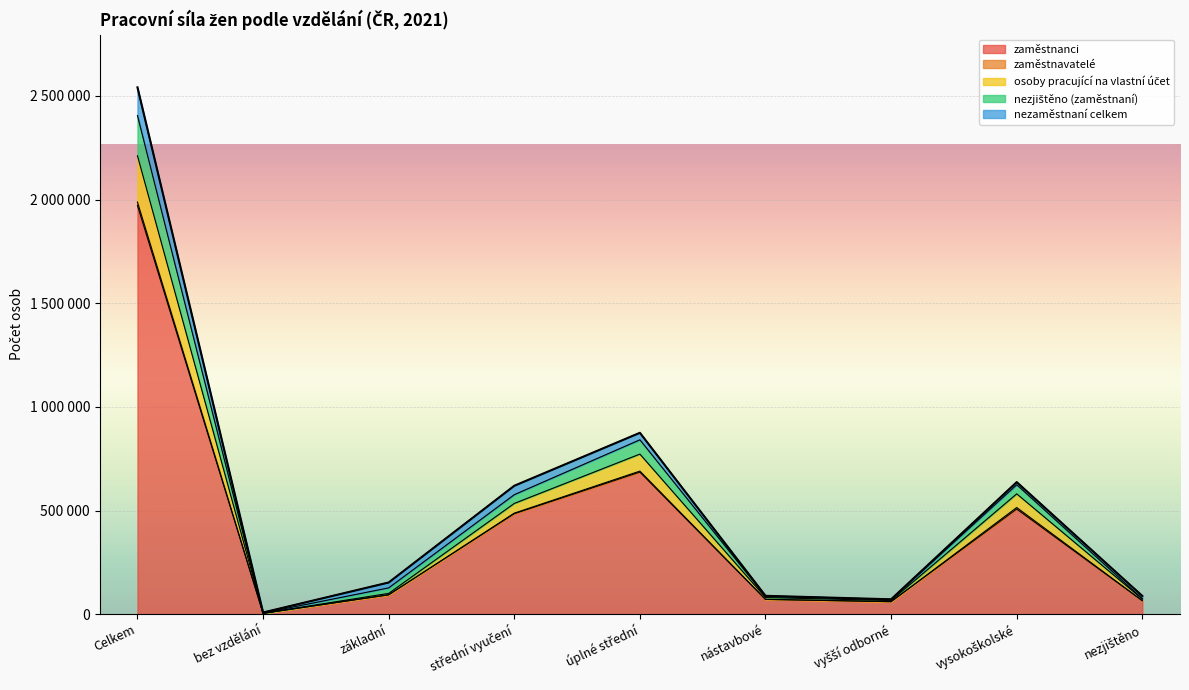

How many interior local peaks does the osoby pracující na vlastní účet series have?

2